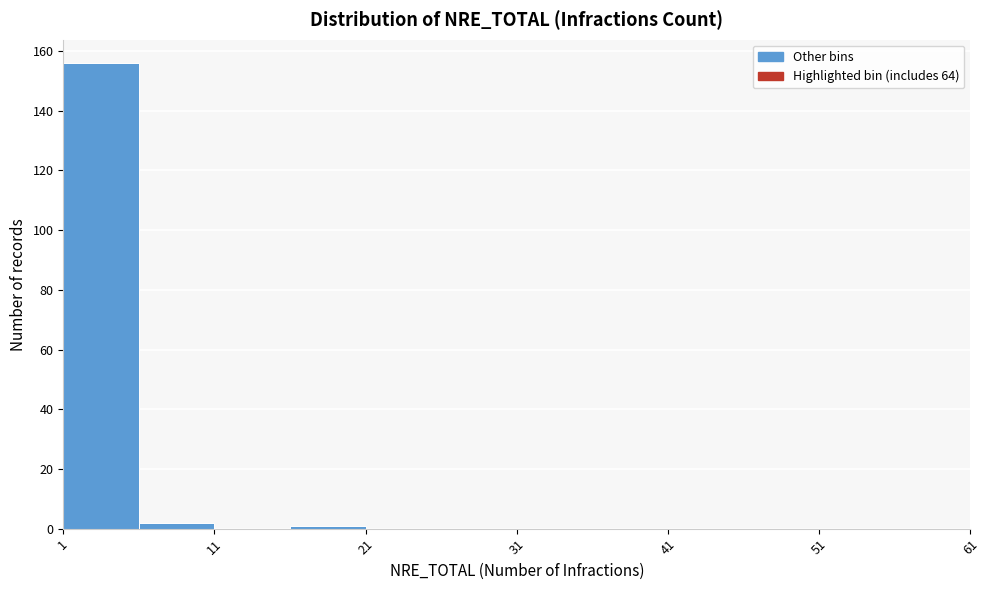

Over which range of the x-axis is the bar tallest?

1 to 6